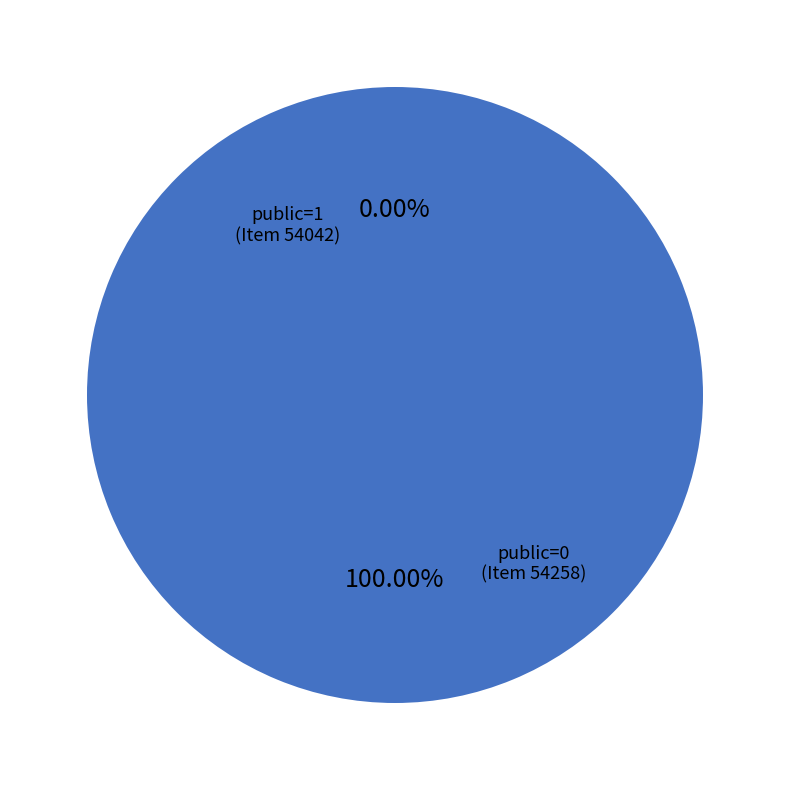

Rank the categories by value from lowest to highest.

public=0 (54258), public=1 (54042)